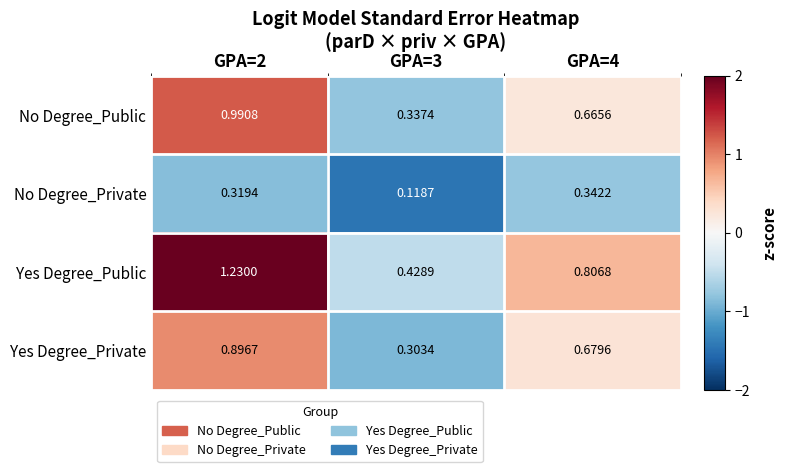

Which series has the largest range (max minus min)?

Yes Degree_Public